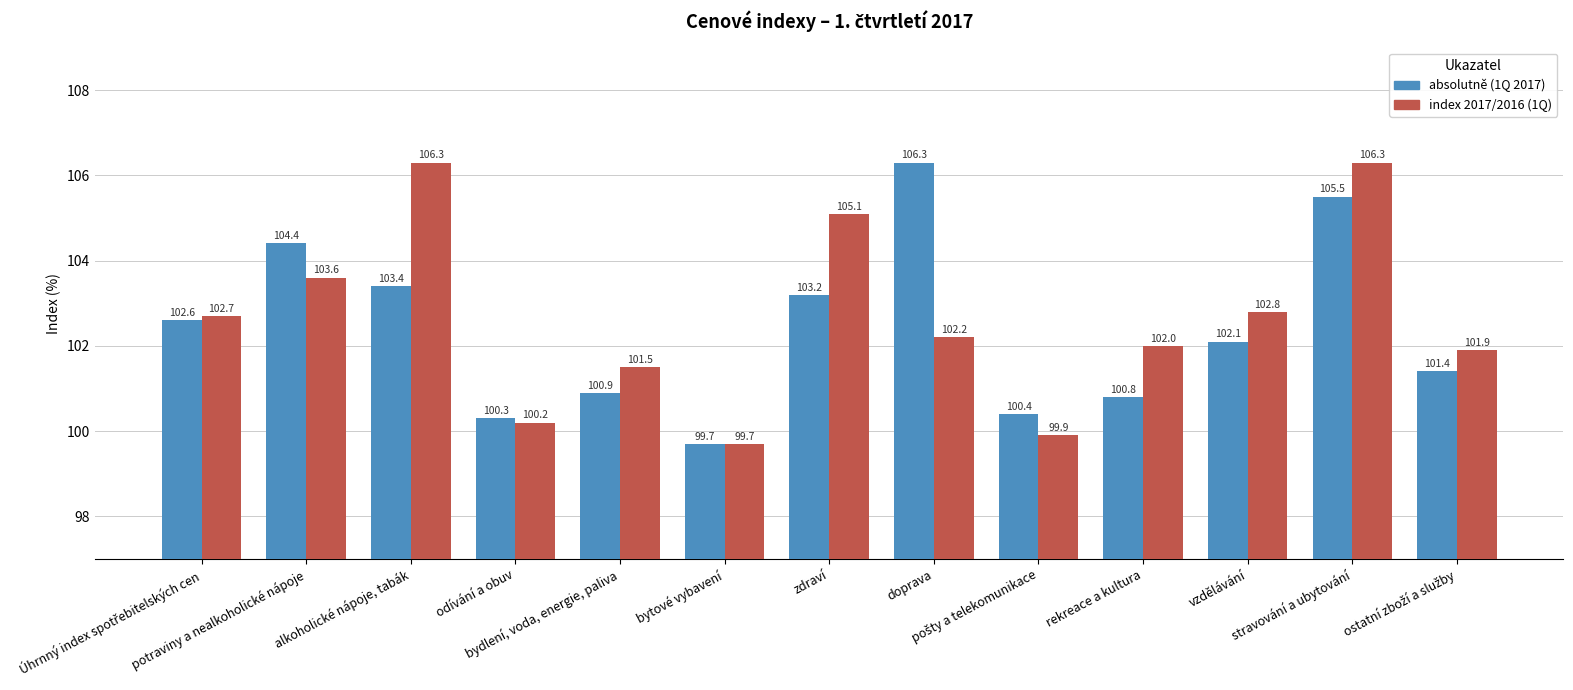

What is the value of the absolutně (1Q 2017) bar at the 9th from the left?

100.4